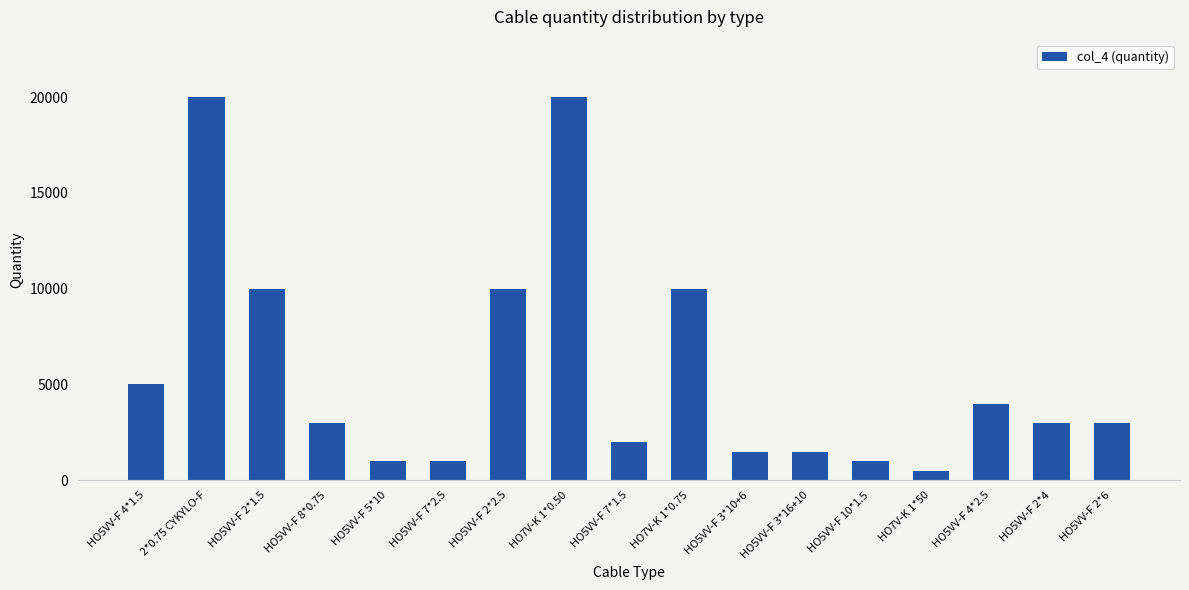

What is the sum of all values?

96500